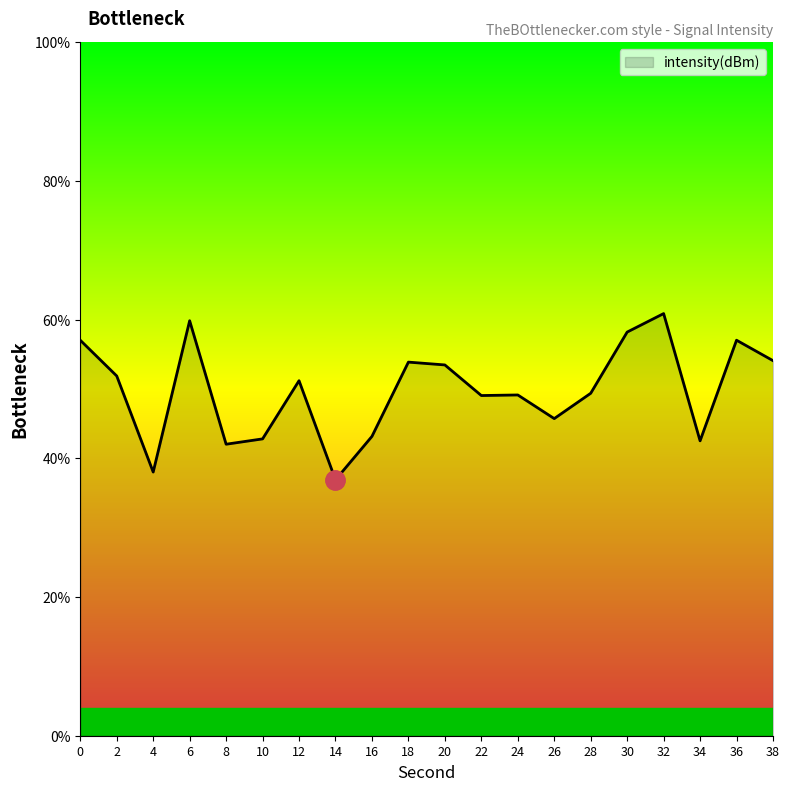

The value at 6 is 59.8. True or false?

True